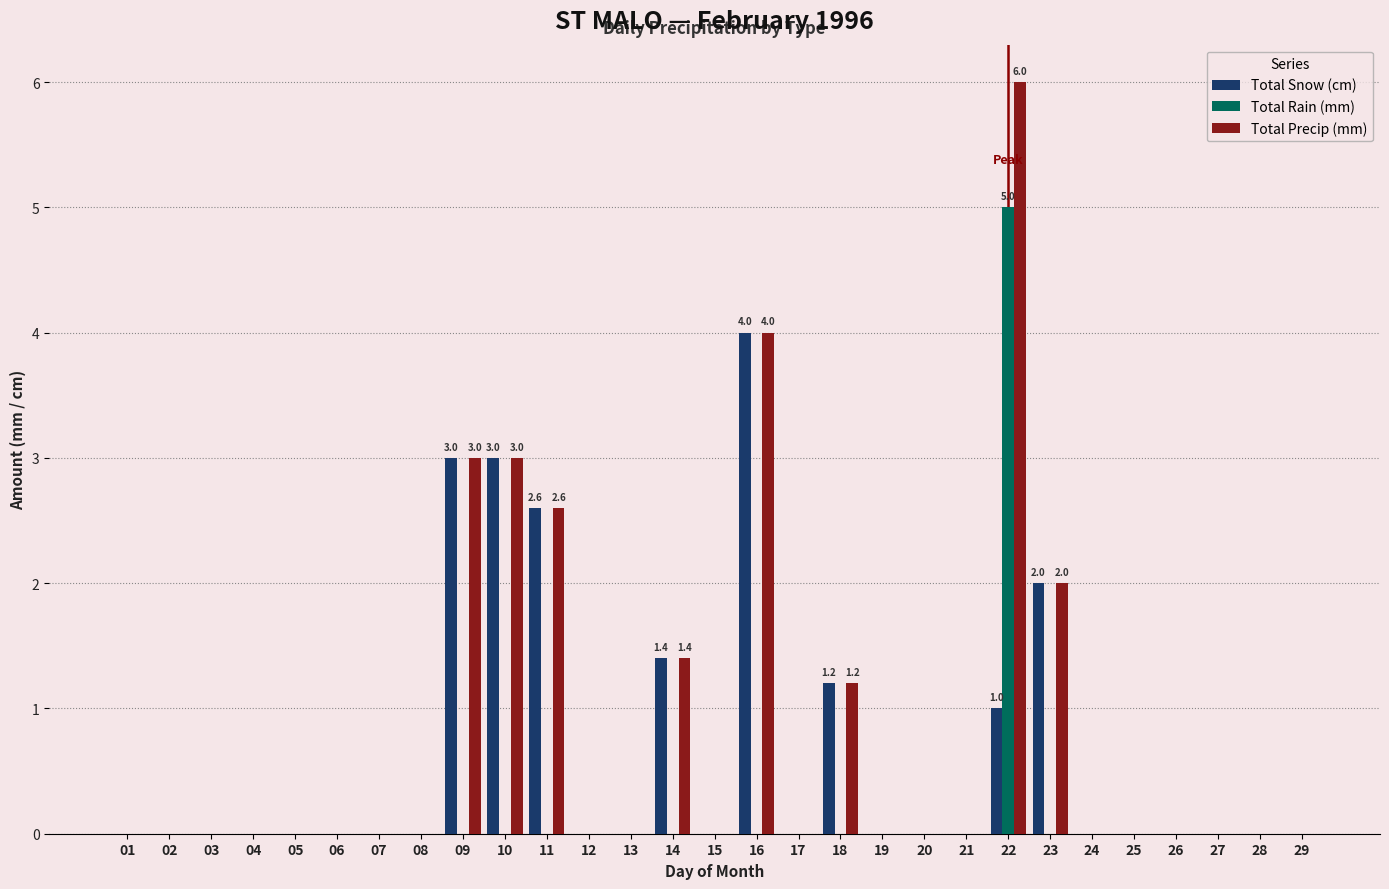

The Total Snow (cm) series shows 2.6 at 24. True or false?

False